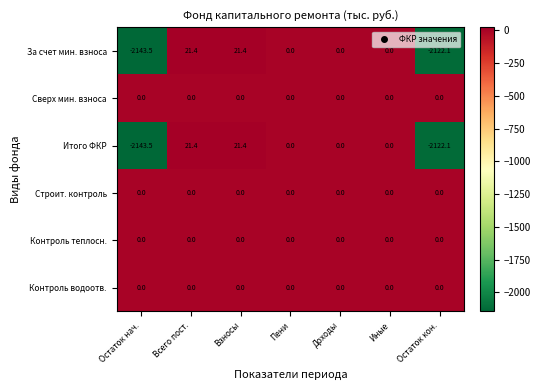

Where does the За счет мин. взноса series first go above 0?

Всего пост.